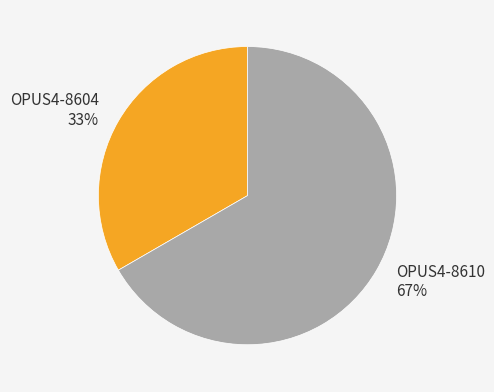

True or false: OPUS4-8604 accounts for 33% of the total.

True